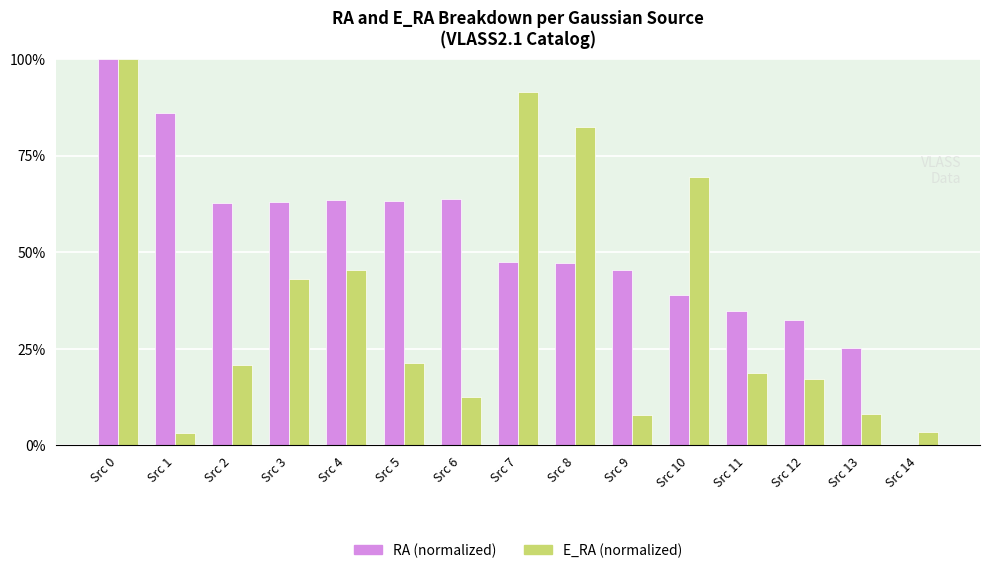

Which series has the largest total across all categories?

RA (normalized)